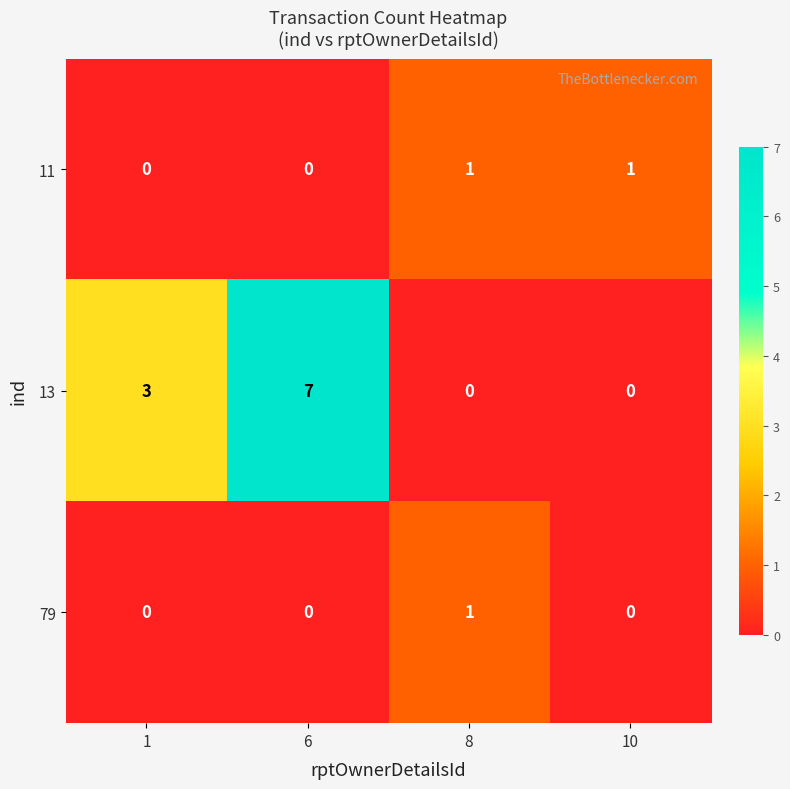

What is the sum of all 13 values?

10